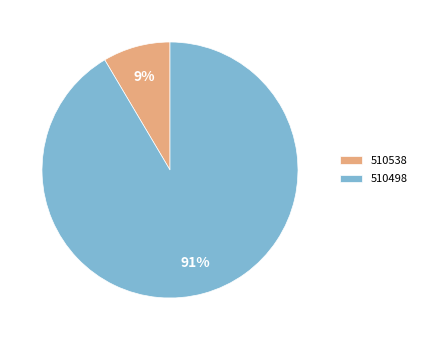

To the nearest percent, what portion does 510538 represent?

9%